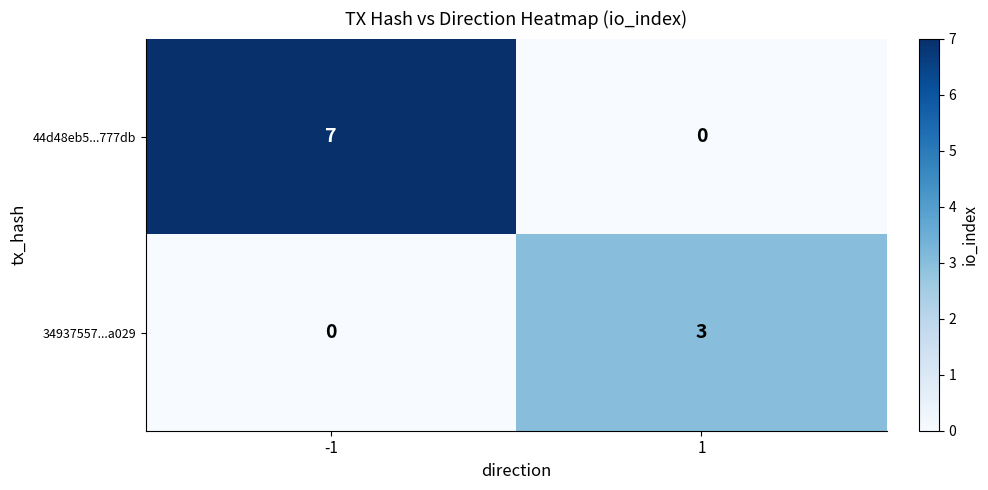

At which category is the sum across all series the highest?

-1